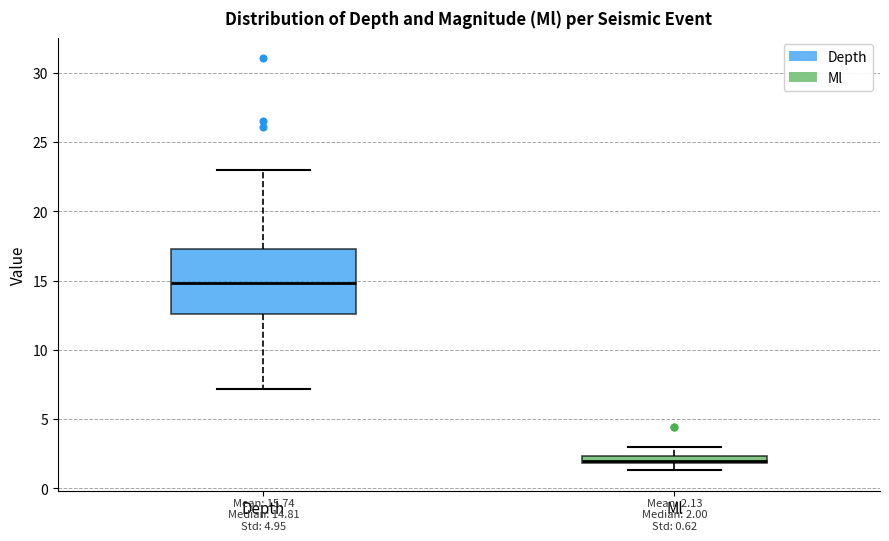

Which box has the highest median line?

Depth